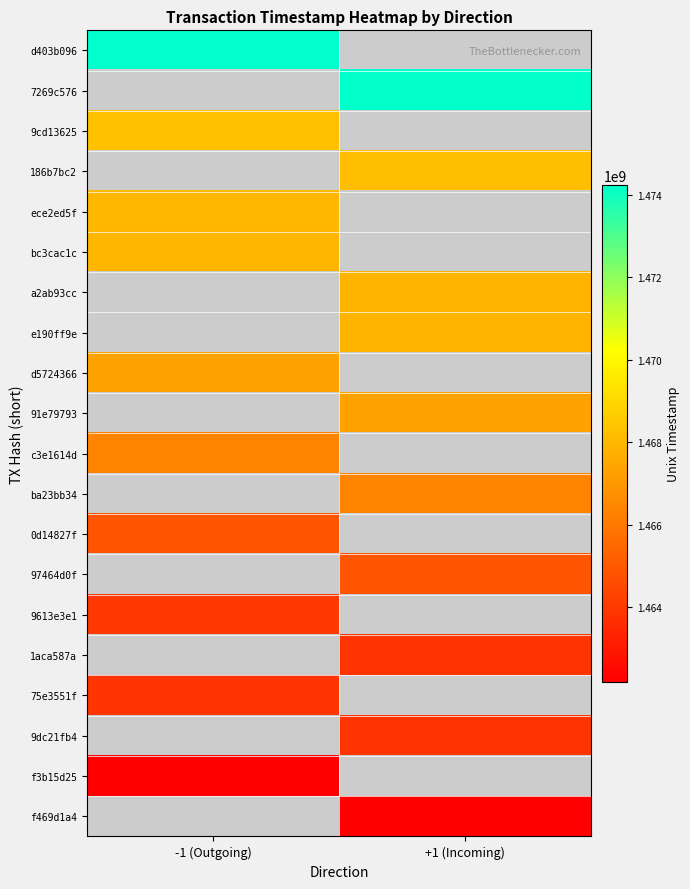

Count the number of data series in this chart.

20